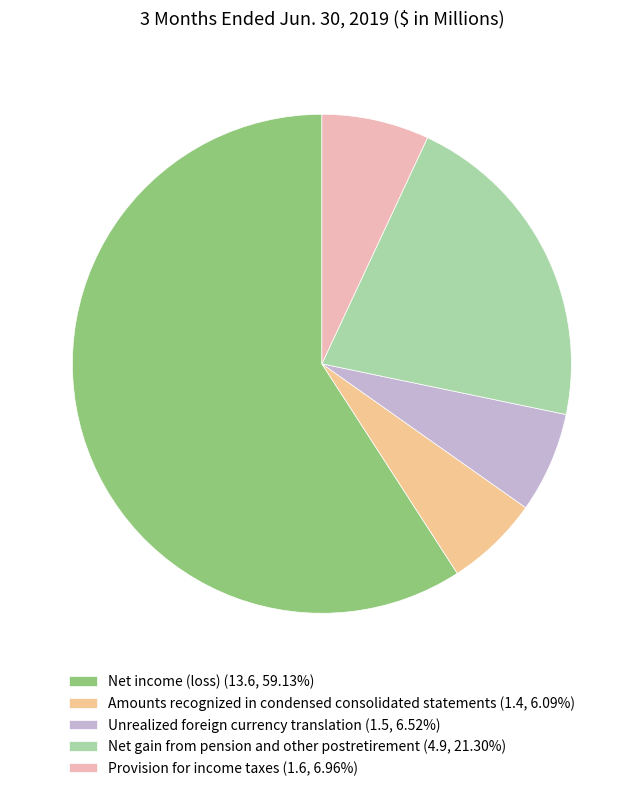

How many segments does this pie chart have?

5